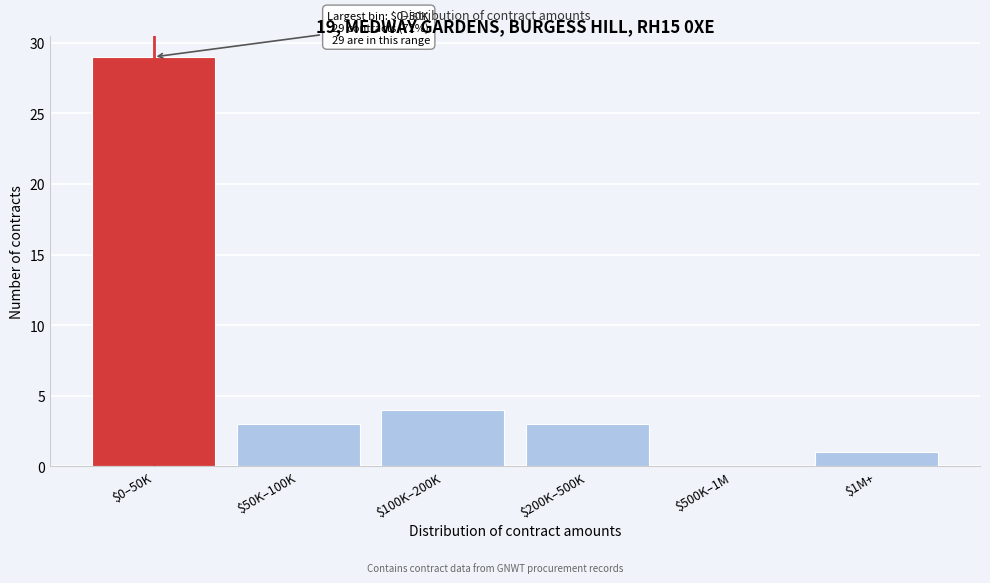

What is the approximate value at $200K–500K, to the nearest 5?

5